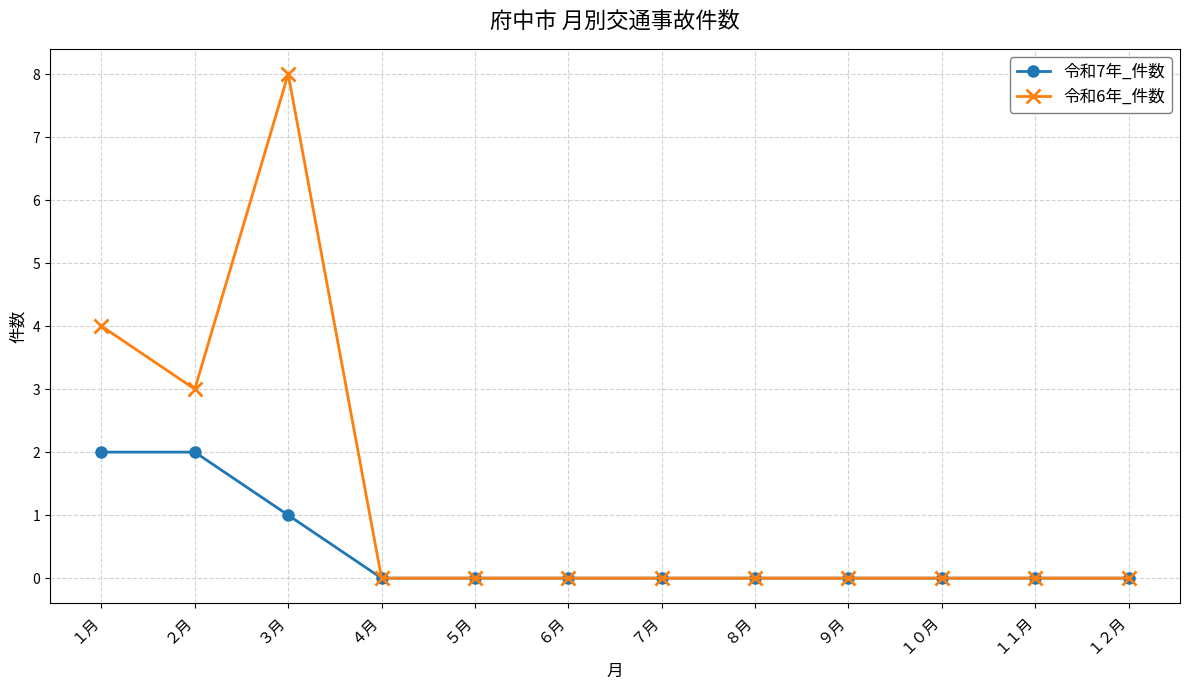

In 令和6年_件数, how many points are higher than both neighbors (excluding endpoints)?

1